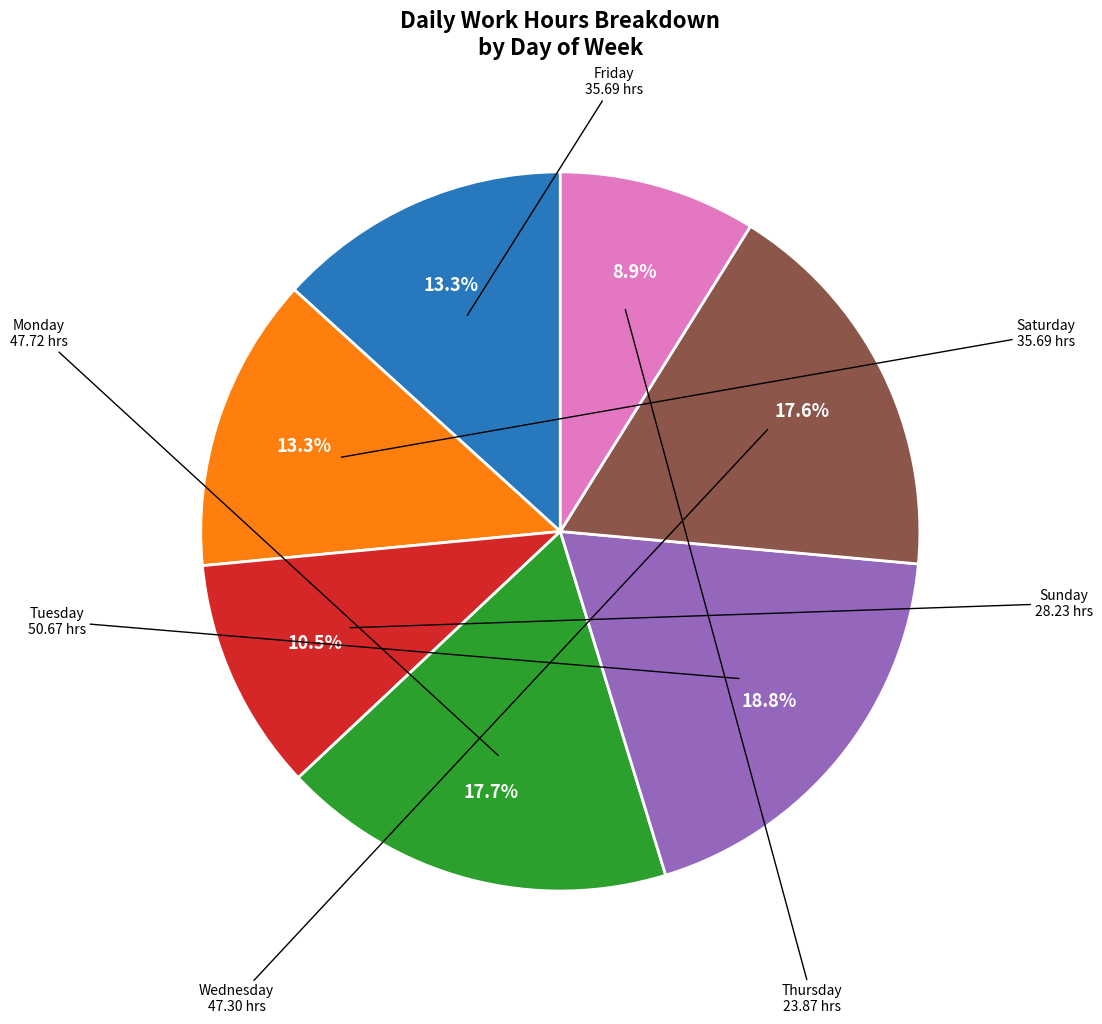

Is there a majority slice in this chart?

No